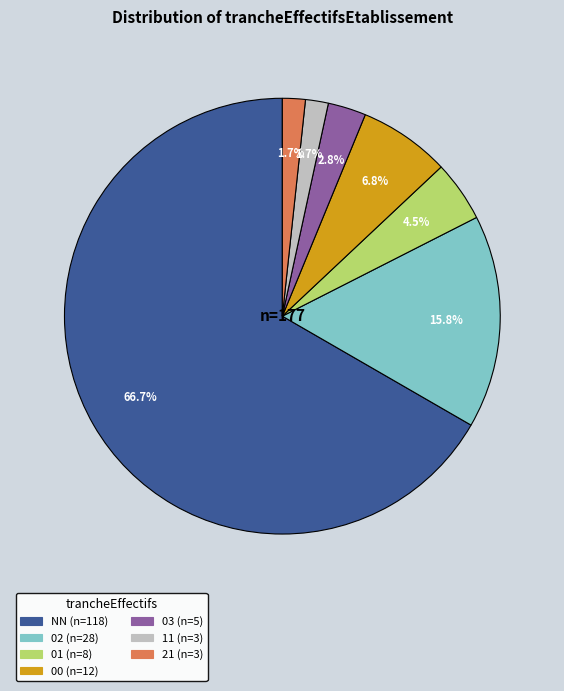

Is the sum of 02 and 03 greater than half?

No